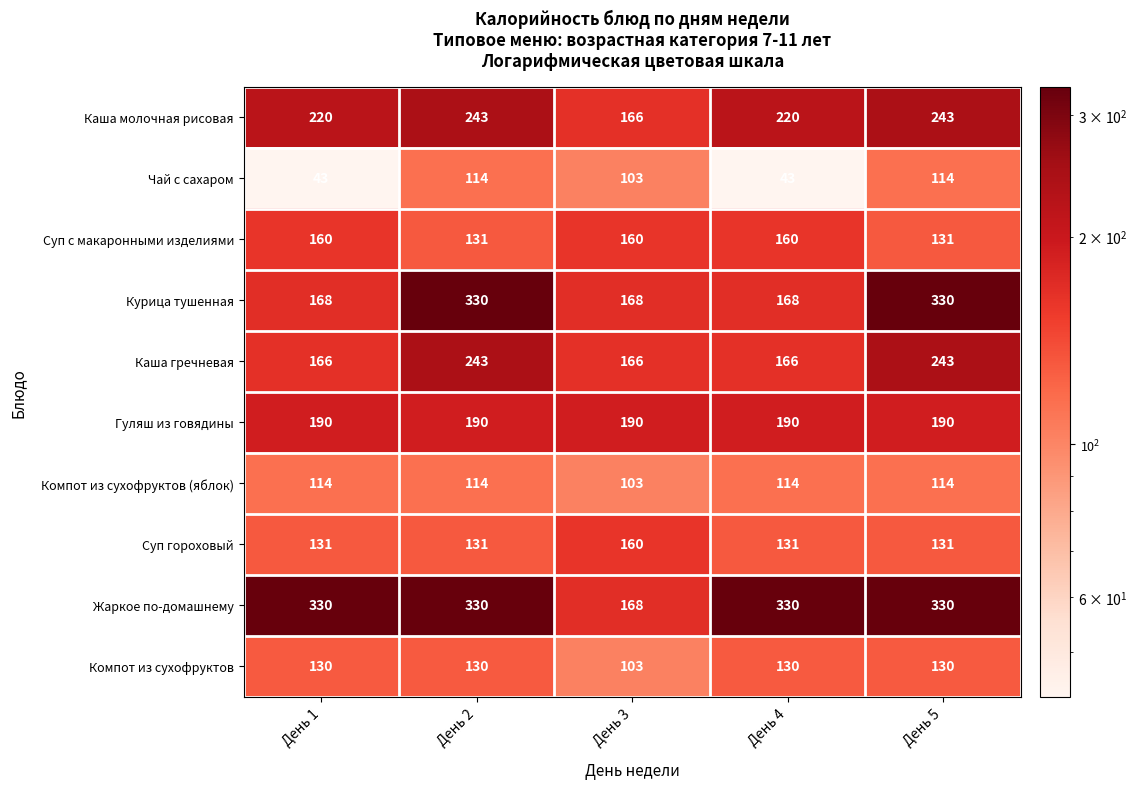

What is the spread (max minus min) of values at День 5?

216